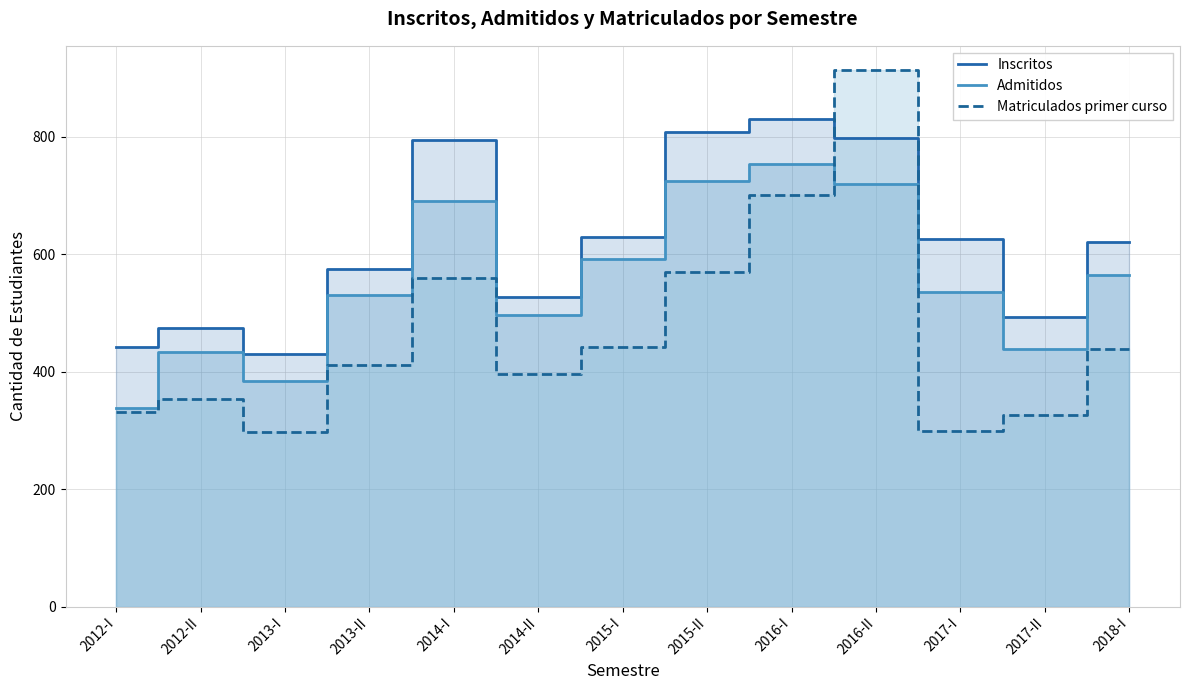

True or false: Inscritos has a value of 185 at 2016-I.

False